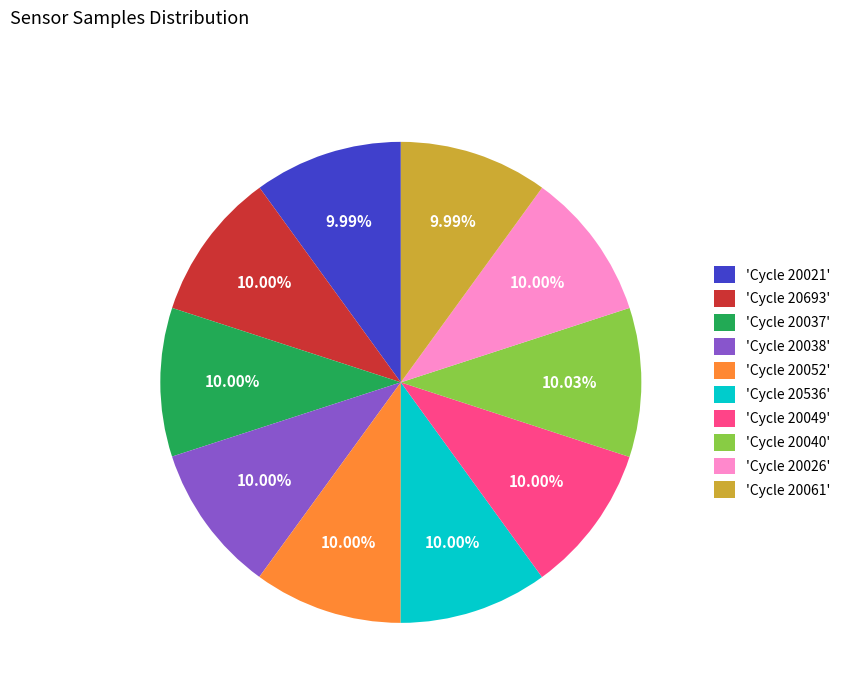

Combined, do 'Cycle 20536' and 'Cycle 20049' account for over 50%?

No